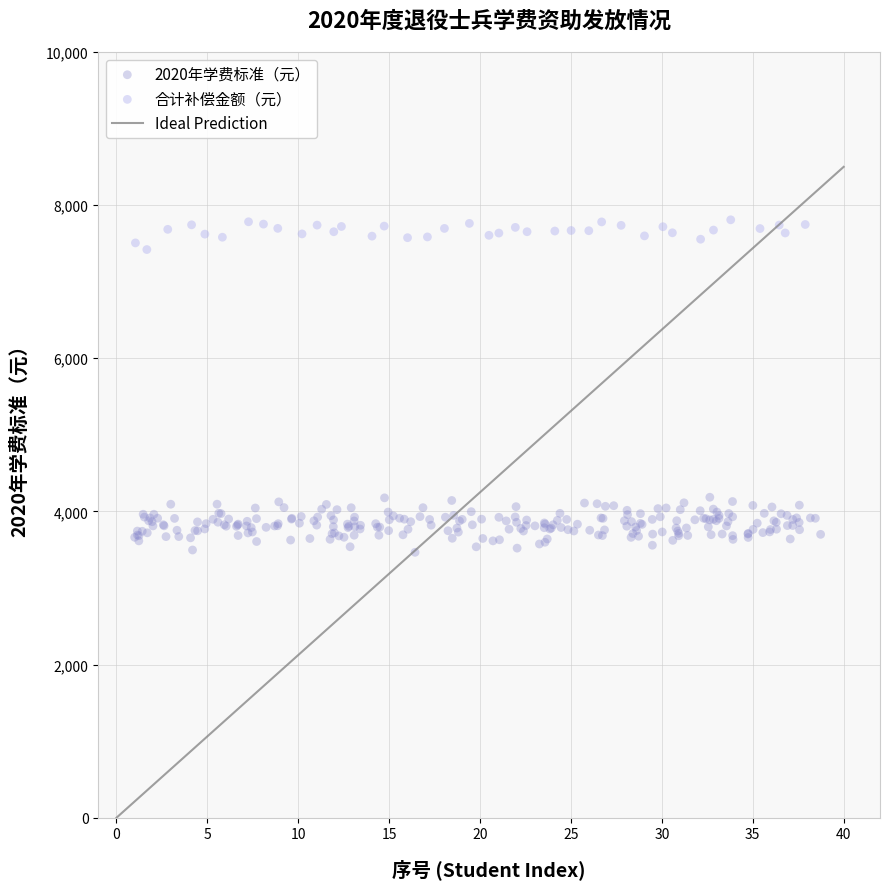

Which series contains the highest Y value?

合计补偿金额（元）